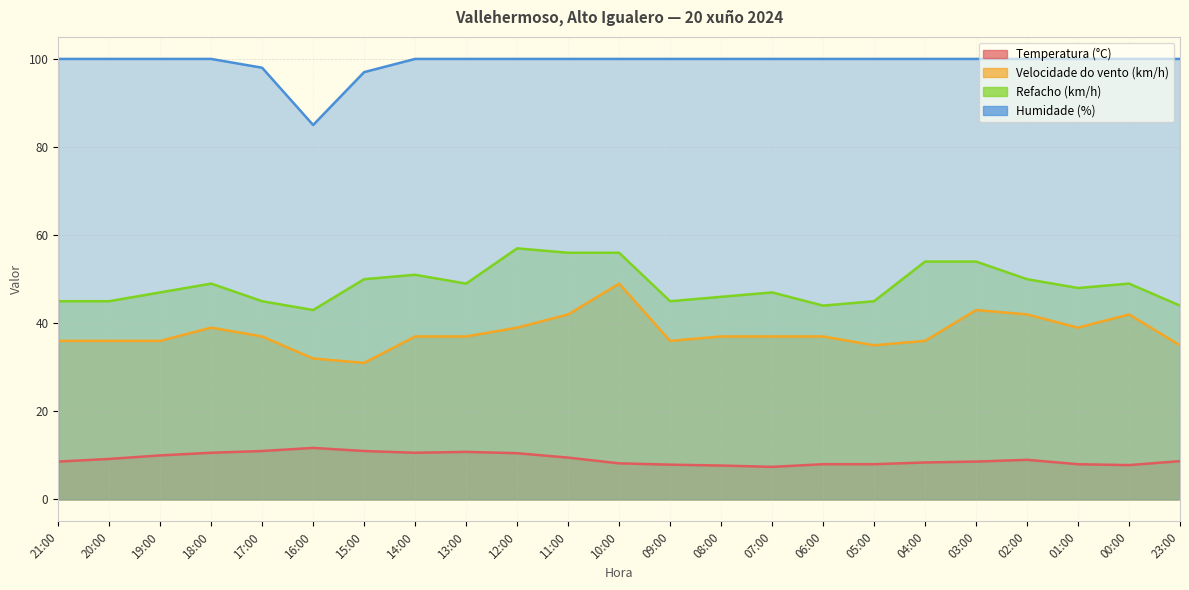

Rank the series at 13:00 from lowest to highest value.

Temperatura (°C), Velocidade do vento (km/h), Refacho (km/h), Humidade (%)